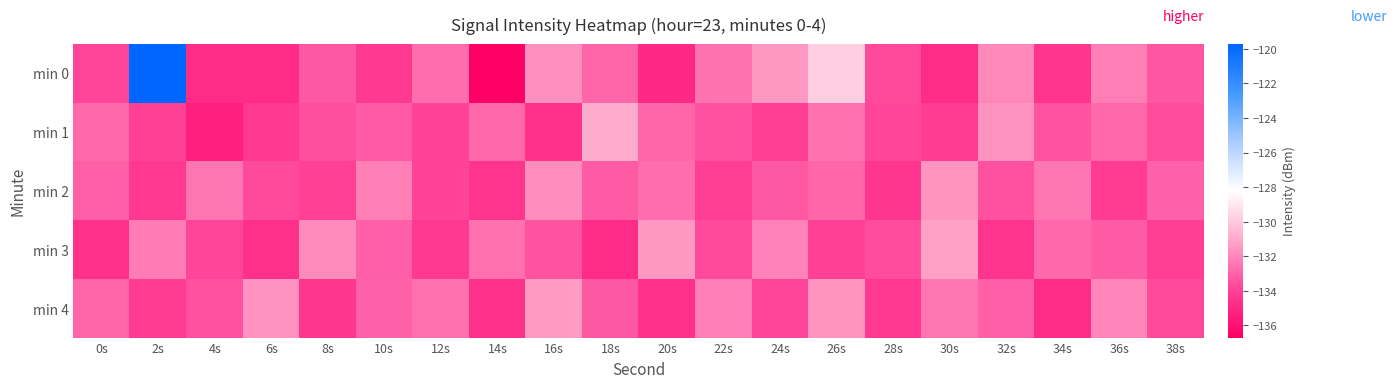

Reading left to right, list all the values displayed in this chart.

min 0: 0s=-133.8	2s=-119.7	4s=-134.8	6s=-134.9	8s=-133.3	10s=-134.3	12s=-132.7	14s=-136.7	16s=-131.8	18s=-132.9	20s=-135.0	22s=-132.6	24s=-131.5	26s=-129.8	28s=-133.7	30s=-134.8	32s=-131.9	34s=-134.5	36s=-132.2	38s=-133.3
min 1: 0s=-132.8	2s=-134.0	4s=-135.3	6s=-134.3	8s=-133.6	10s=-133.2	12s=-134.0	14s=-132.8	16s=-134.6	18s=-131.0	20s=-132.9	22s=-133.5	24s=-134.1	26s=-132.6	28s=-133.8	30s=-134.2	32s=-131.7	34s=-133.4	36s=-132.8	38s=-133.6
min 2: 0s=-133.1	2s=-134.3	4s=-132.5	6s=-133.7	8s=-134.0	10s=-132.2	12s=-133.9	14s=-134.5	16s=-131.8	18s=-133.2	20s=-132.7	22s=-134.1	24s=-133.3	26s=-132.9	28s=-134.4	30s=-131.6	32s=-133.5	34s=-132.4	36s=-134.2	38s=-133.0
min 3: 0s=-134.6	2s=-132.3	4s=-133.8	6s=-134.7	8s=-131.9	10s=-133.1	12s=-134.3	14s=-132.6	16s=-133.4	18s=-134.8	20s=-131.5	22s=-133.7	24s=-132.1	26s=-134.0	28s=-133.6	30s=-131.3	32s=-134.5	34s=-132.8	36s=-133.2	38s=-134.1
min 4: 0s=-132.9	2s=-134.2	4s=-133.5	6s=-131.7	8s=-134.4	10s=-133.0	12s=-132.6	14s=-134.7	16s=-131.4	18s=-133.3	20s=-134.6	22s=-132.2	24s=-133.8	26s=-131.6	28s=-134.3	30s=-132.5	32s=-133.1	34s=-134.8	36s=-132.0	38s=-133.7